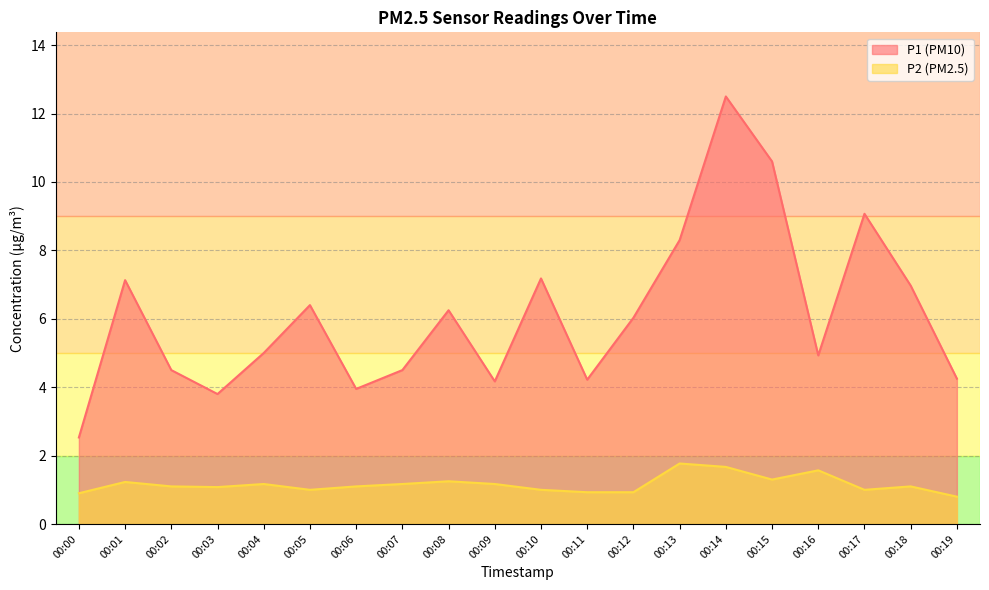

True or false: P2 and P1 cross at least once.

False